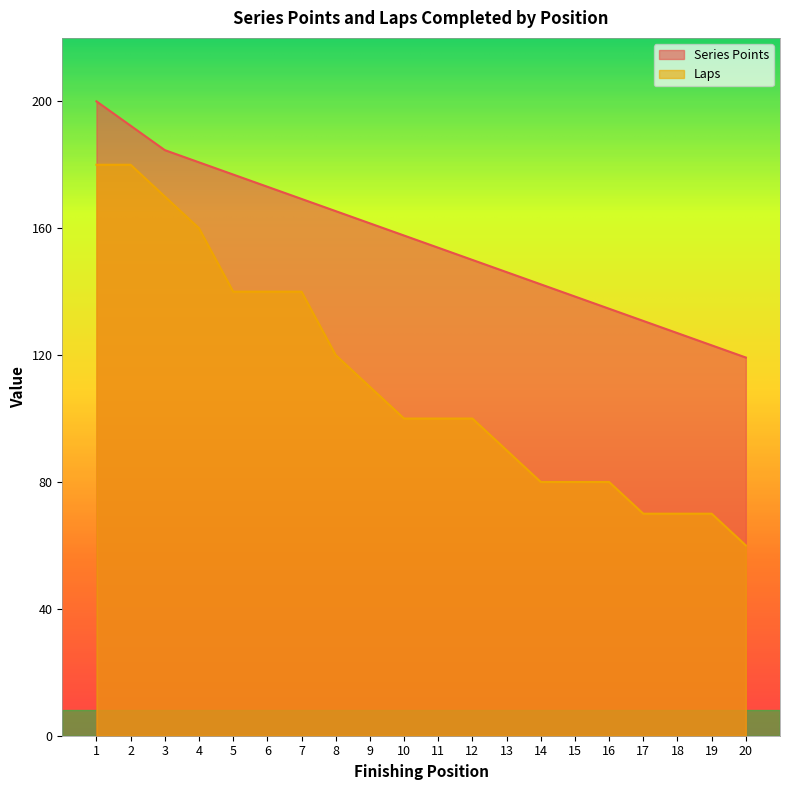

Reading left to right, what are all the values shown in this chart?

Series Points: 200.0	192.3	184.6	180.8	176.9	173.1	169.2	165.4	161.5	157.7	153.8	150.0	146.2	142.3	138.5	134.6	130.8	126.9	123.1	119.2
Laps: 180.0	180.0	170.0	160.0	140.0	140.0	140.0	120.0	110.0	100.0	100.0	100.0	90.0	80.0	80.0	80.0	70.0	70.0	70.0	60.0